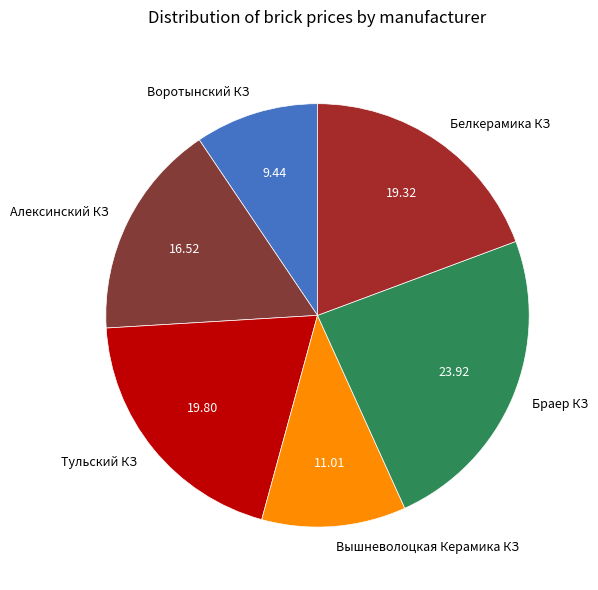

What is the ratio of the value at Алексинский КЗ to the value at Белкерамика КЗ?

0.9